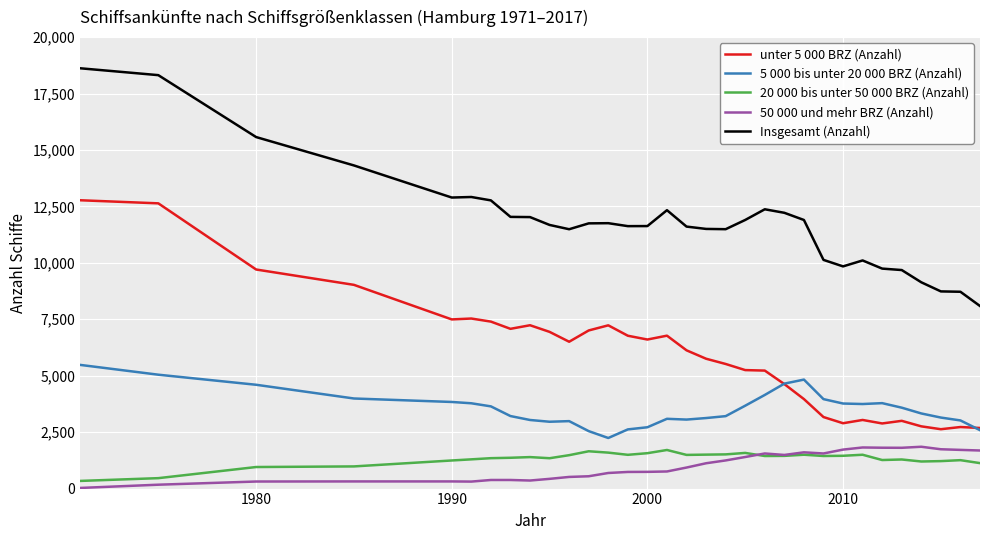

Which series has the largest total across all categories?

Insgesamt (Anzahl)